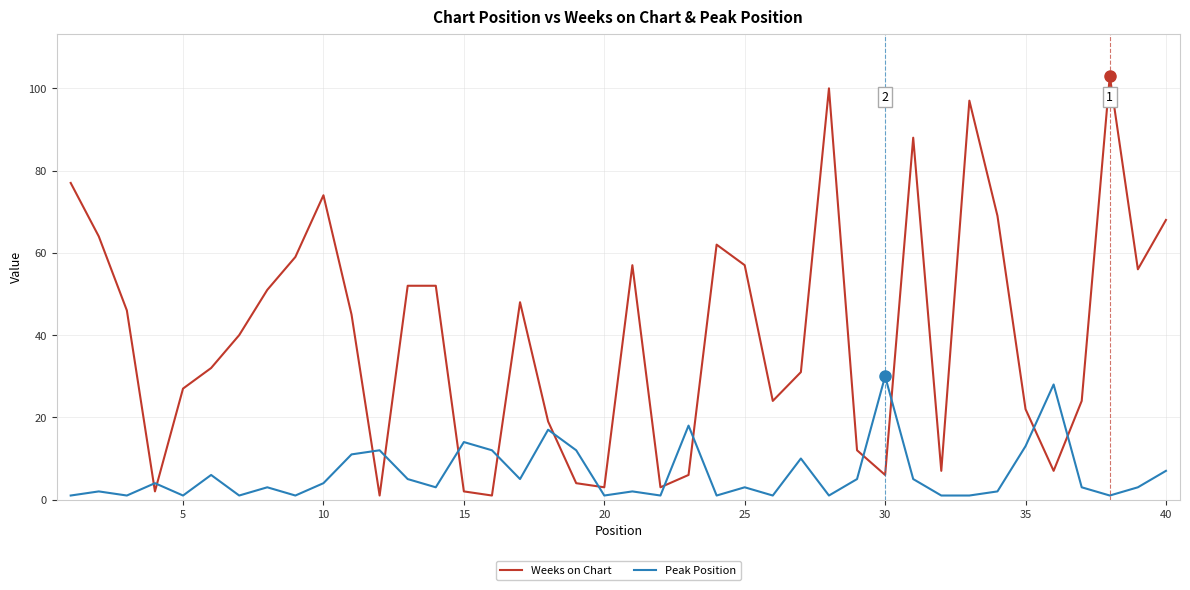

True or false: Peak Position and Weeks on Chart cross at least once.

True